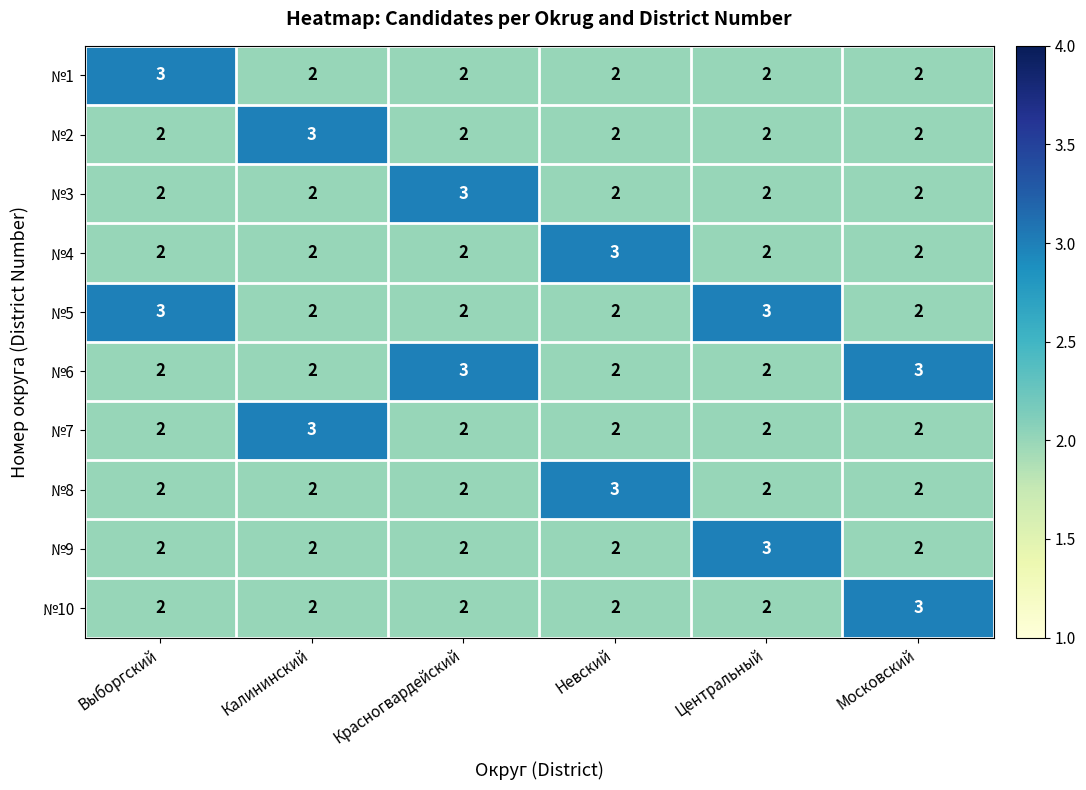

True or false: №8 has a value of 3 at Выборгский.

False